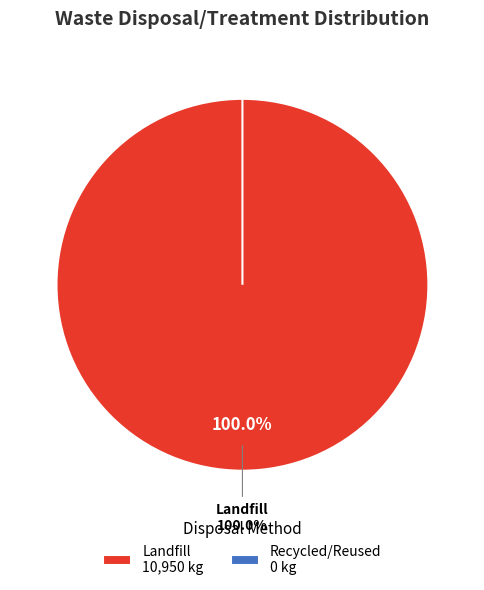

What portion of the pie excludes Recycled/Reused?

100.0%